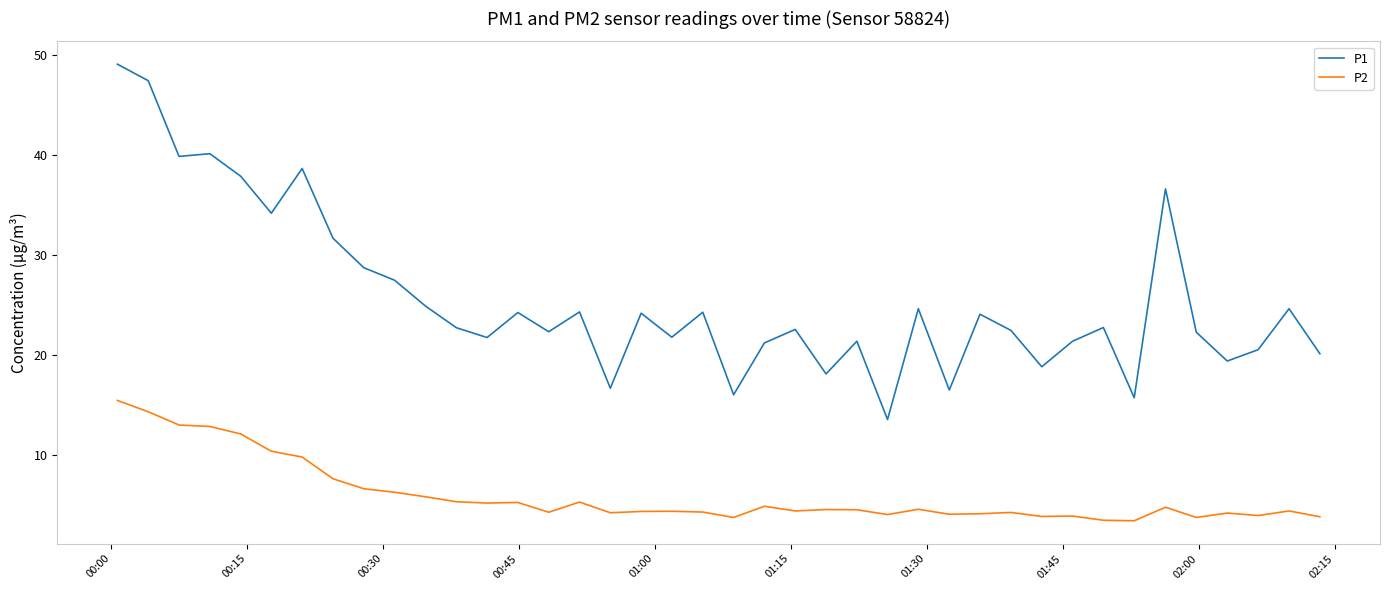

How many categories are shown in the chart?

40